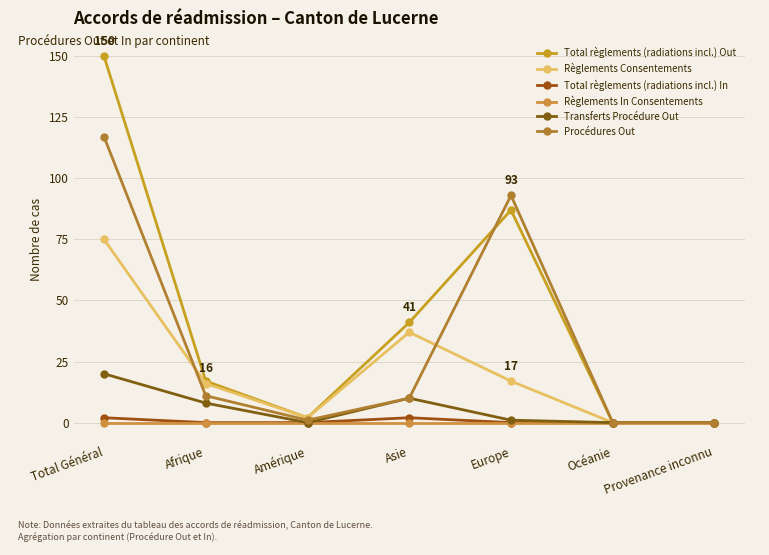

Does the chart display data point markers on the line(s)?

Yes